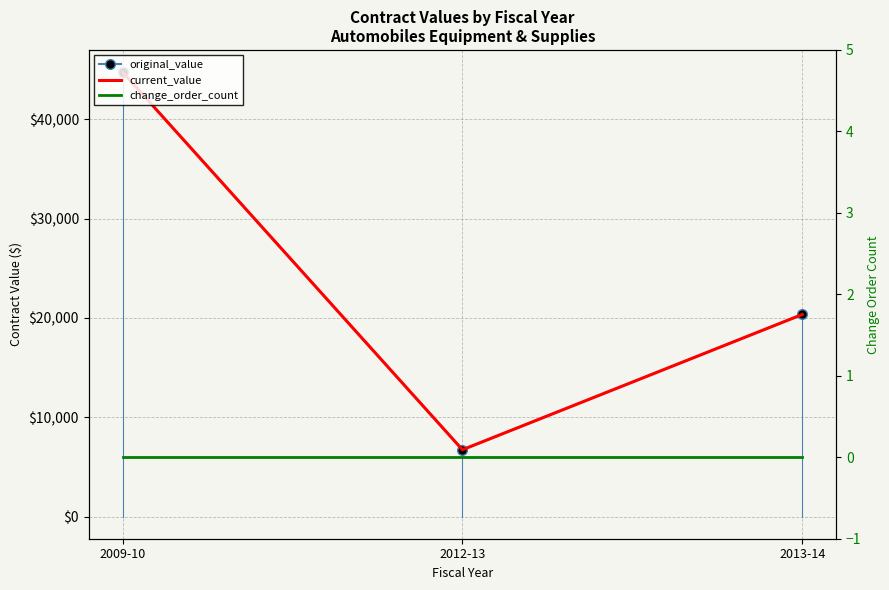

Which series has the largest total across all categories?

original_value